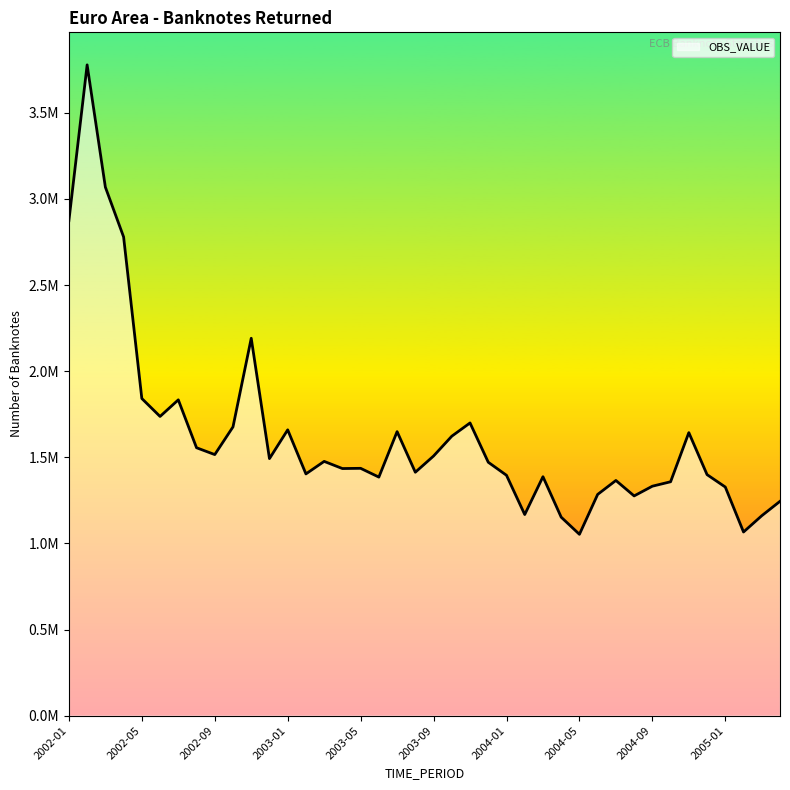

List the labels in order of value, largest first.

2002-02, 2002-03, 2002-01, 2002-04, 2002-11, 2002-05, 2002-07, 2002-06, 2003-11, 2002-10, 2003-01, 2003-07, 2004-11, 2003-10, 2002-08, 2002-09, 2003-09, 2002-12, 2003-03, 2003-12, 2003-05, 2003-04, 2003-08, 2003-02, 2004-12, 2004-01, 2004-03, 2003-06, 2004-07, 2004-10, 2004-09, 2005-01, 2004-06, 2004-08, 2005-04, 2004-02, 2005-03, 2004-04, 2005-02, 2004-05